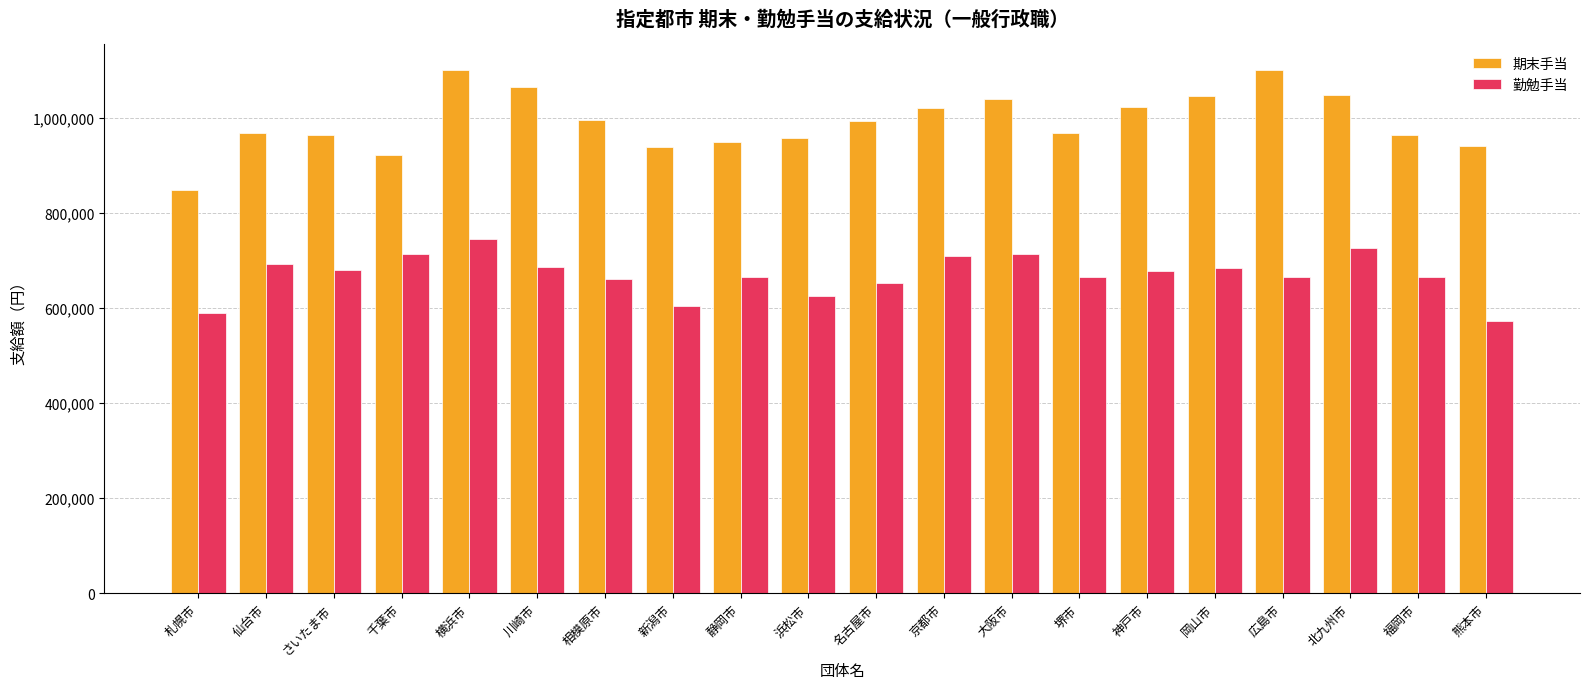

Which series has the largest range (max minus min)?

期末手当